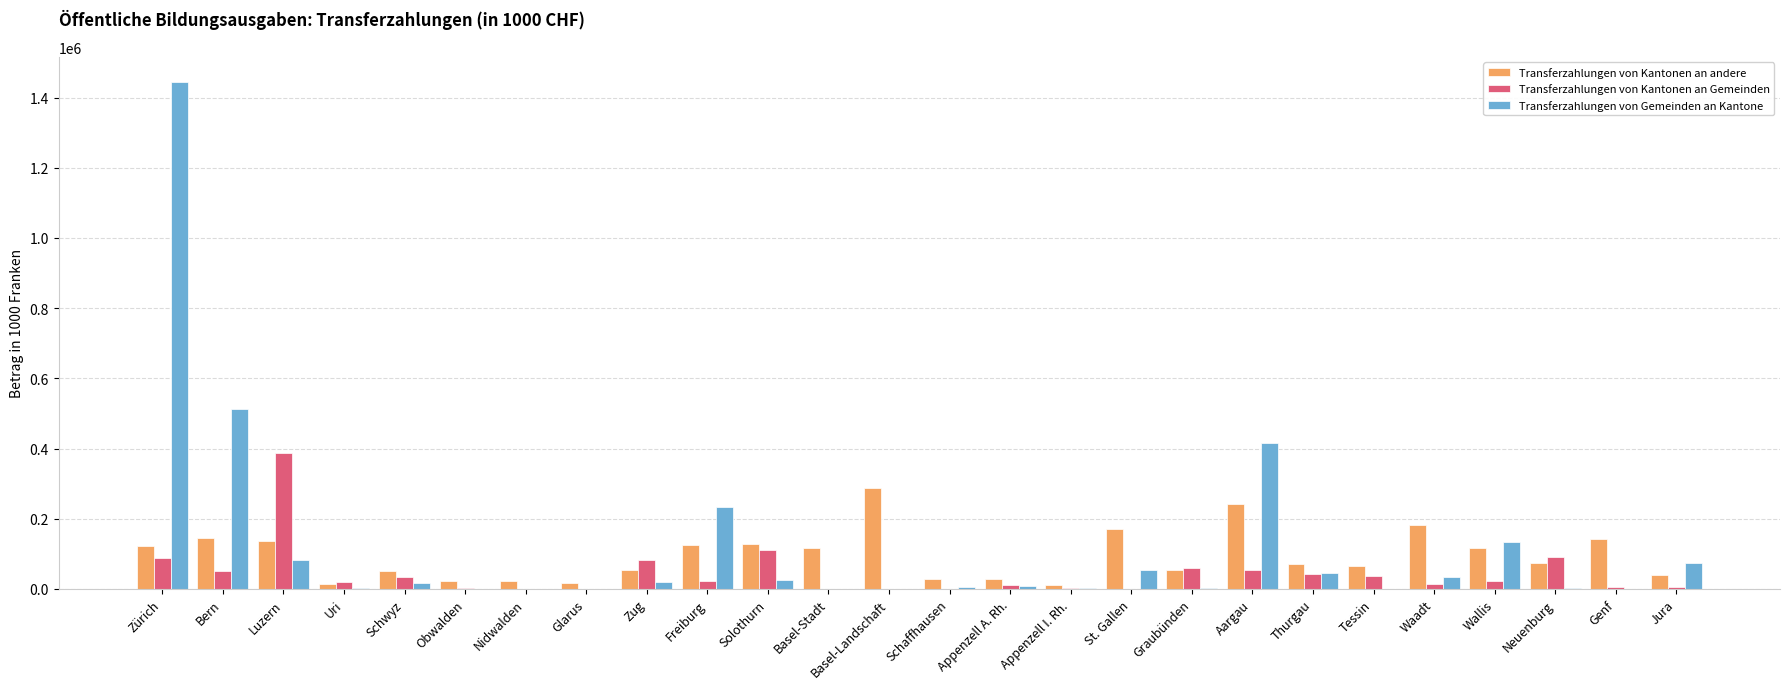

How many data points in Transferzahlungen von Kantonen an Gemeinden are above 21727?

13